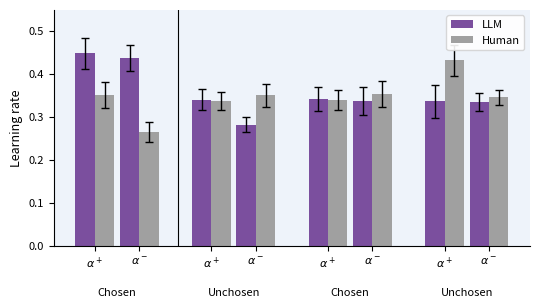

Between $\alpha^-$ and $\alpha^-$, which series saw the biggest shift?

Human